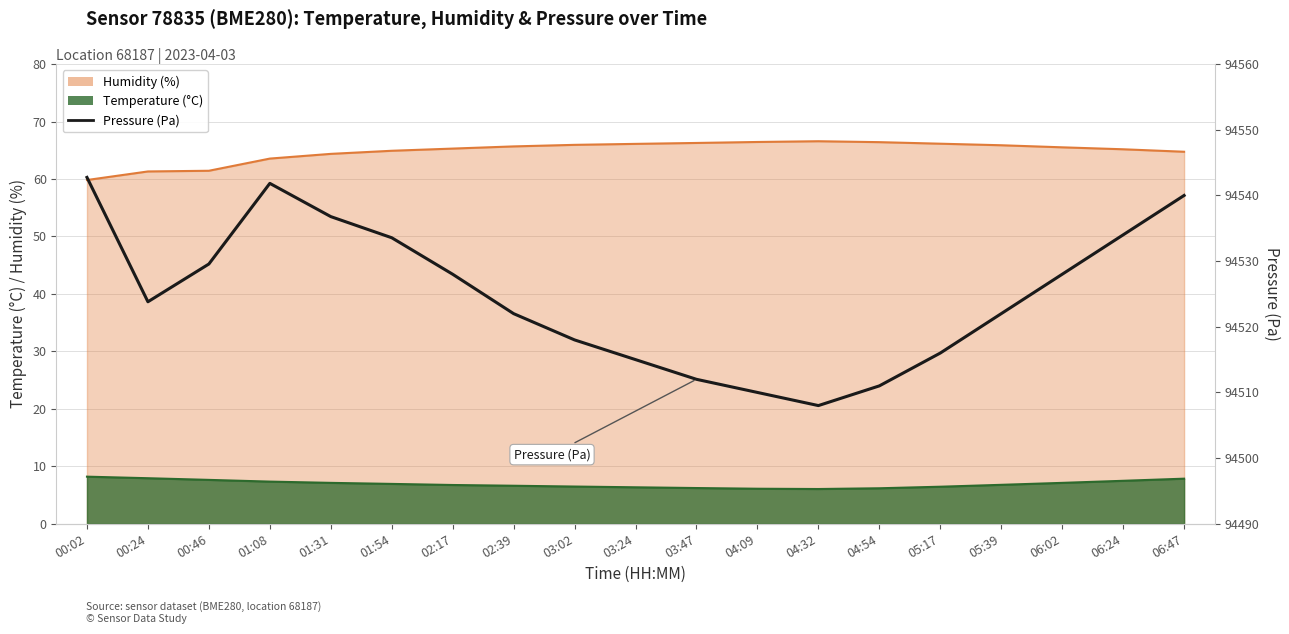

Which label corresponds to the largest value in the chart?

00:02